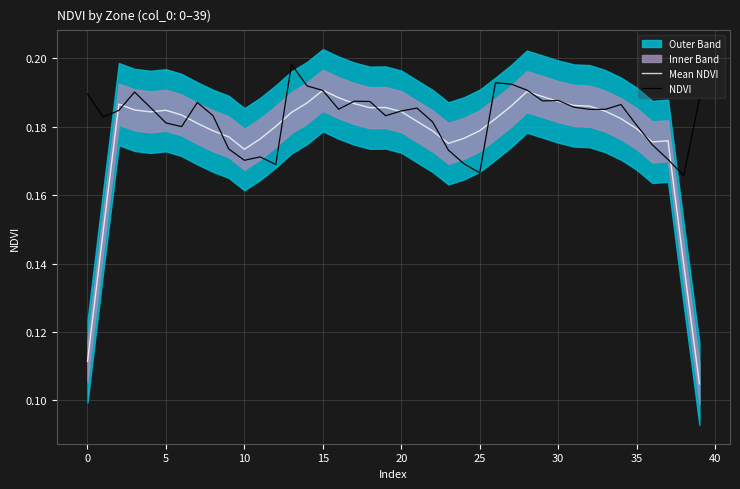

At 36, list the series in order from largest to smallest.

Mean NDVI, NDVI